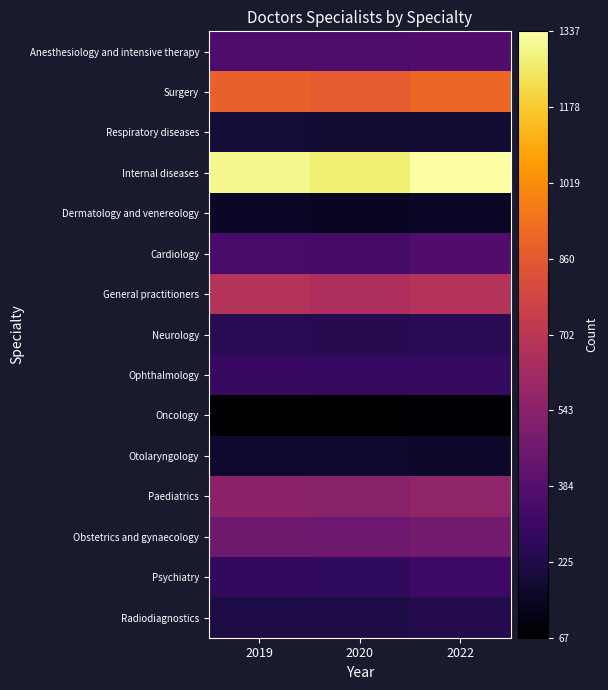

Reading left to right, extract all data points from this chart.

Anesthesiology and intensive therapy: 2019=359	2020=353	2022=368
Surgery: 2019=887	2020=870	2022=906
Respiratory diseases: 2019=189	2020=182	2022=183
Internal diseases: 2019=1303	2020=1275	2022=1337
Dermatology and venereology: 2019=154	2020=145	2022=153
Cardiology: 2019=340	2020=337	2022=365
General practitioners: 2019=678	2020=650	2022=681
Neurology: 2019=254	2020=245	2022=256
Ophthalmology: 2019=291	2020=282	2022=289
Oncology: 2019=69	2020=67	2022=79
Otolaryngology: 2019=172	2020=168	2022=164
Paediatrics: 2019=551	2020=538	2022=565
Obstetrics and gynaecology: 2019=462	2020=455	2022=474
Psychiatry: 2019=279	2020=274	2022=311
Radiodiagnostics: 2019=218	2020=216	2022=240